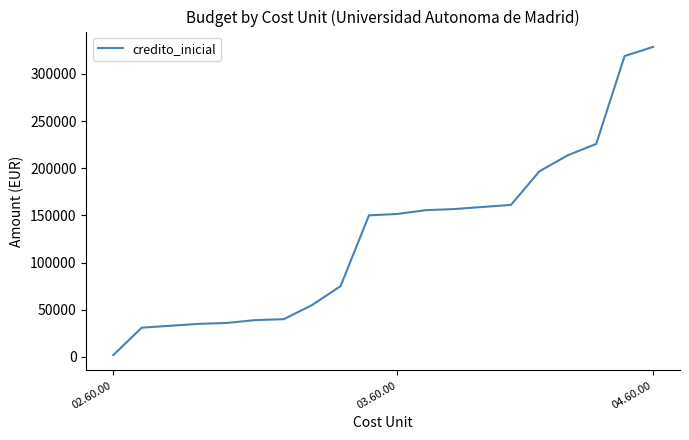

What is the difference between the maximum and minimum values?

326467